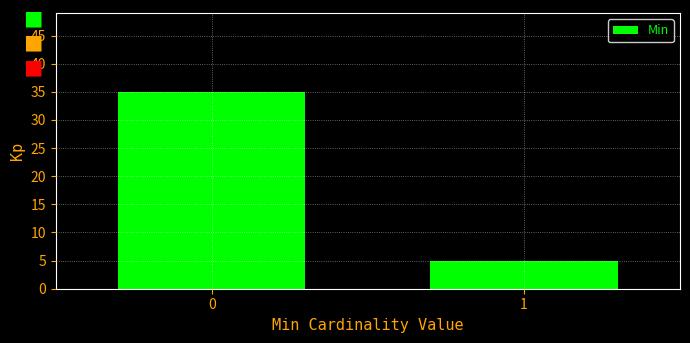

Reading left to right, transcribe all the data shown in this chart.

0=35	1=5